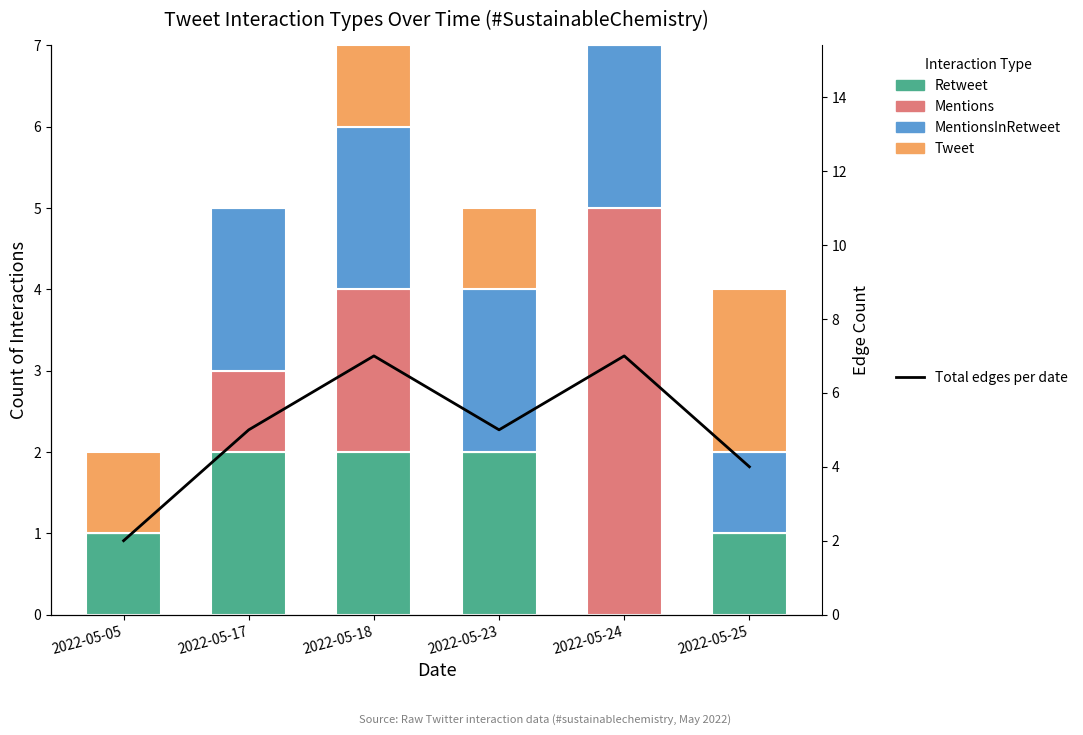

What is the total value across all series at 2022-05-25?

8